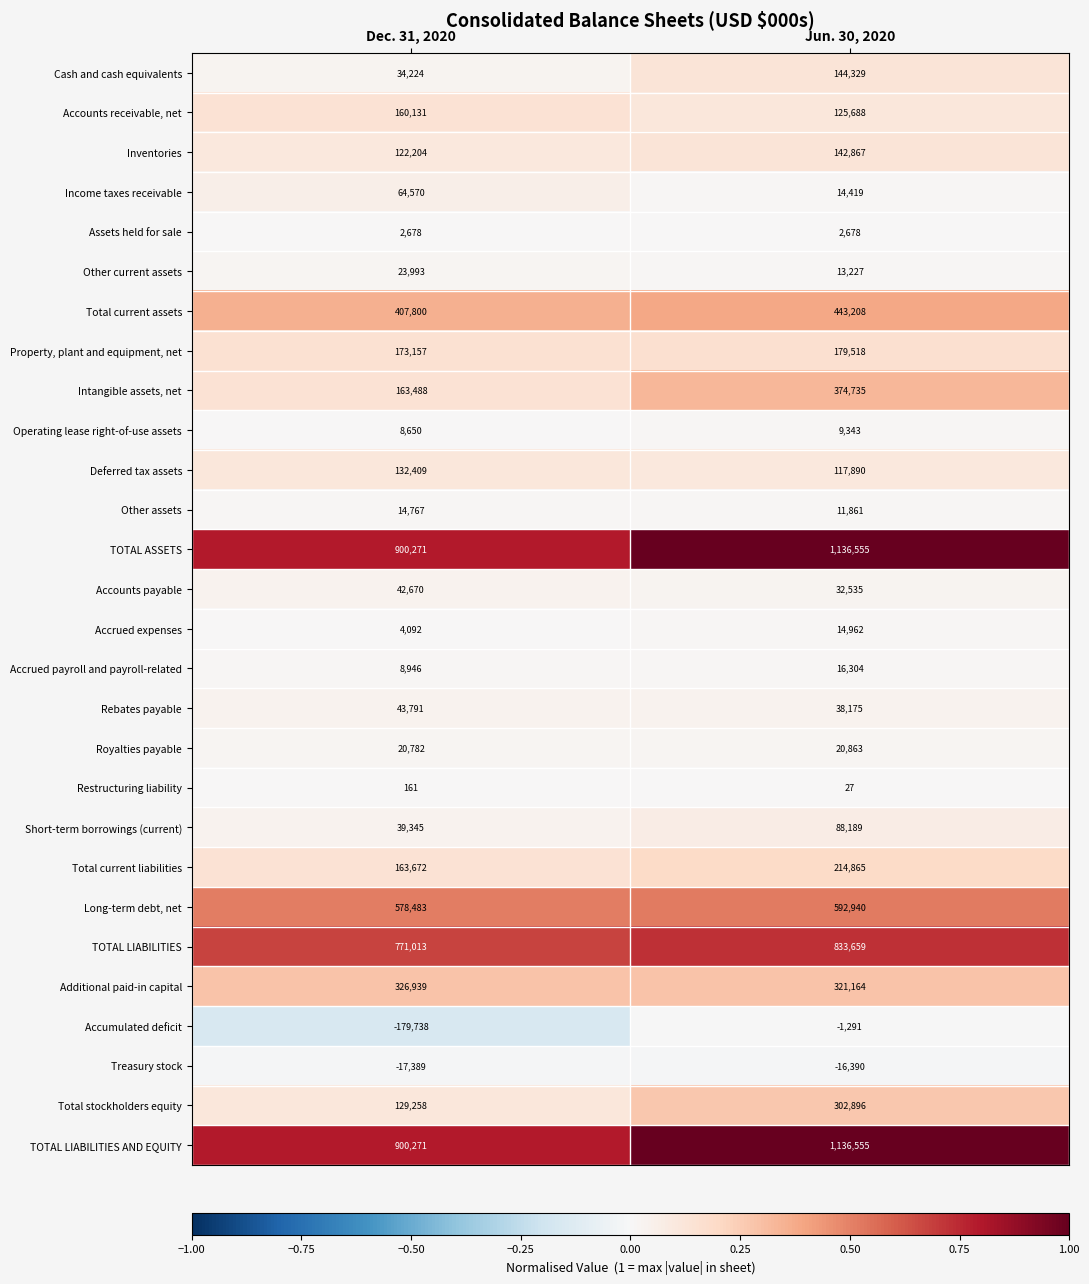

List the labels in order of TOTAL ASSETS value, largest first.

Jun. 30, 2020, Dec. 31, 2020